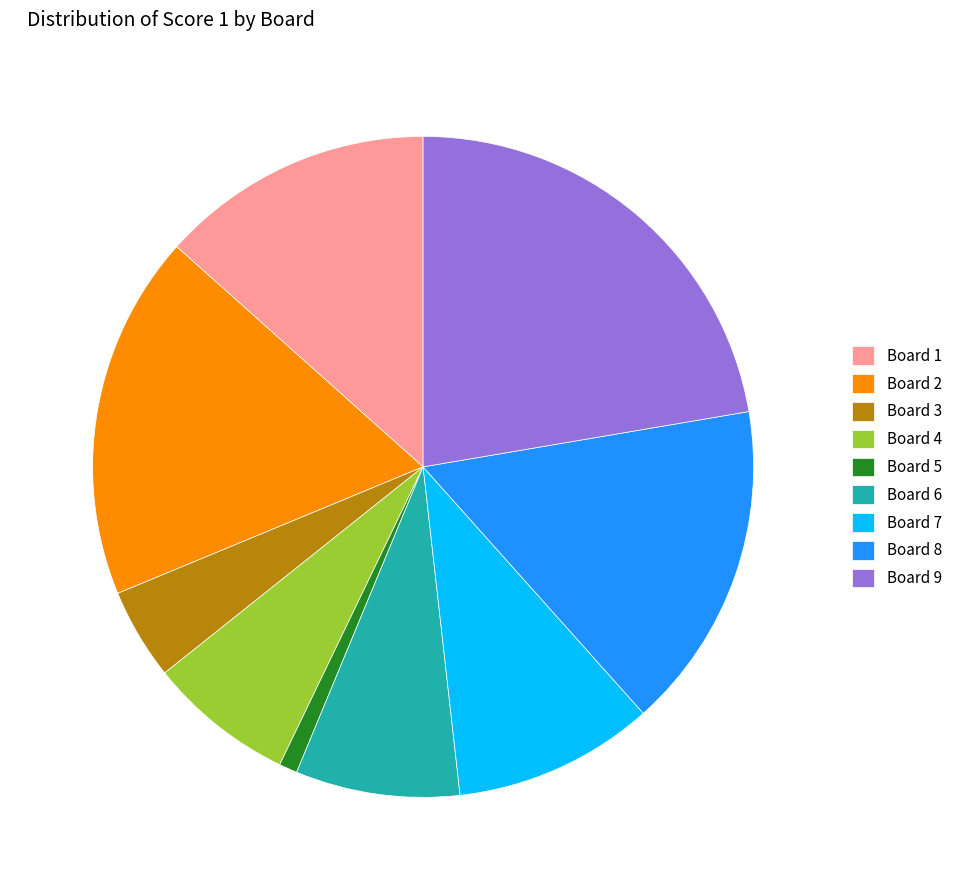

Do Board 8 and Board 6 together represent more than half of the pie?

No